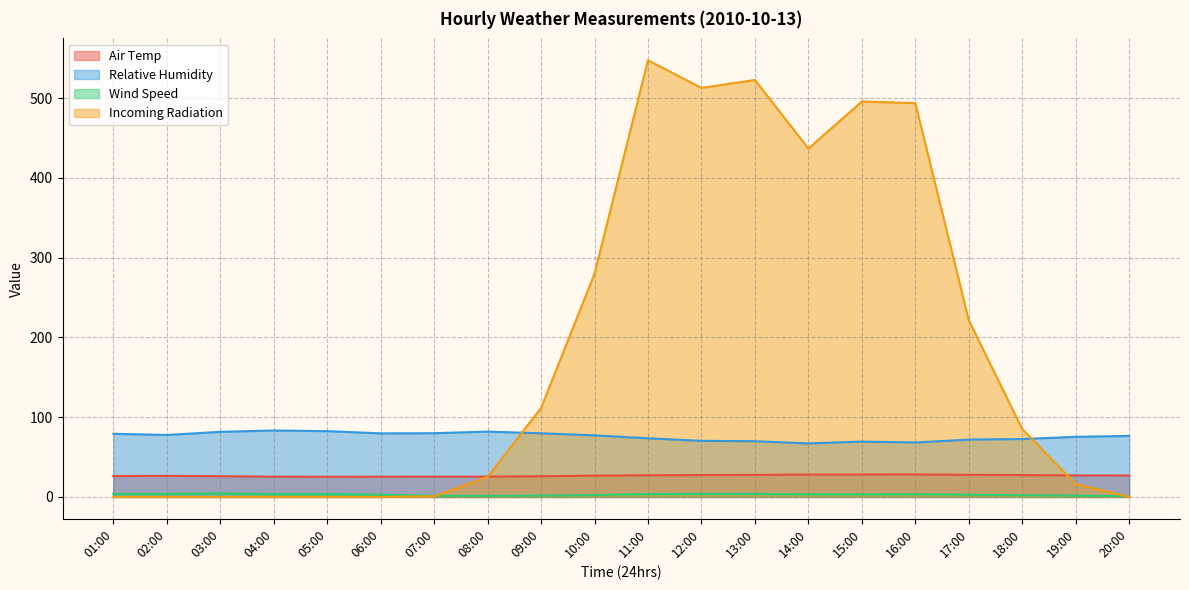

Which series has the largest range (max minus min)?

Incoming Radiation